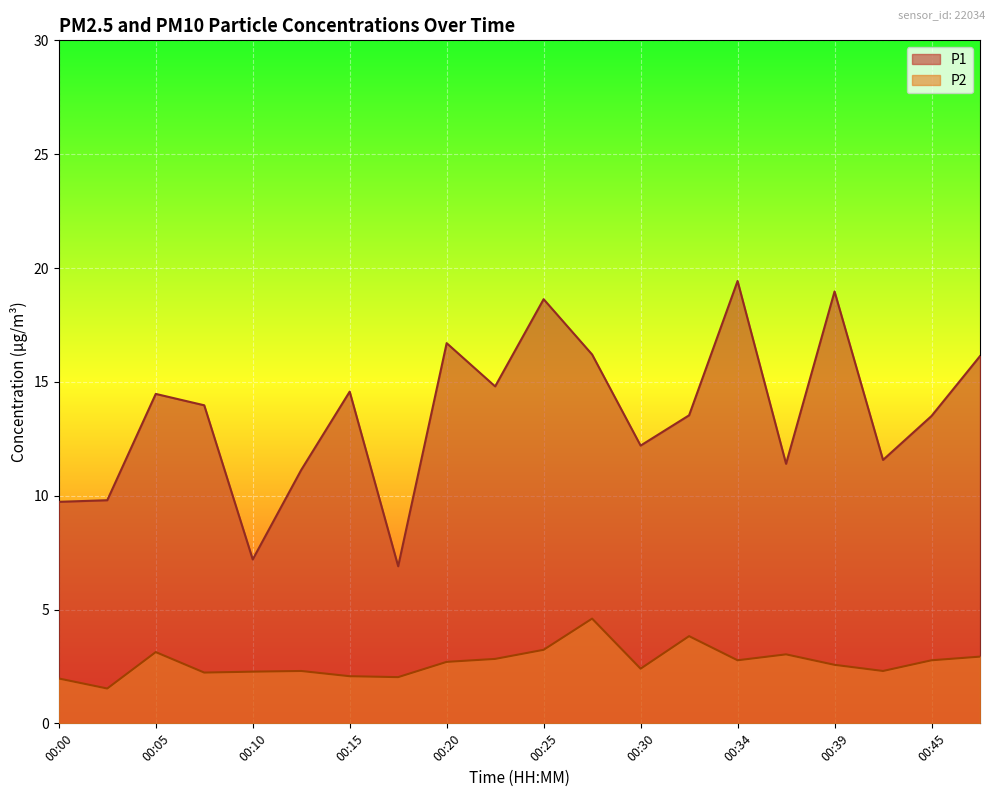

True or false: P2 and P1 cross at least once.

False